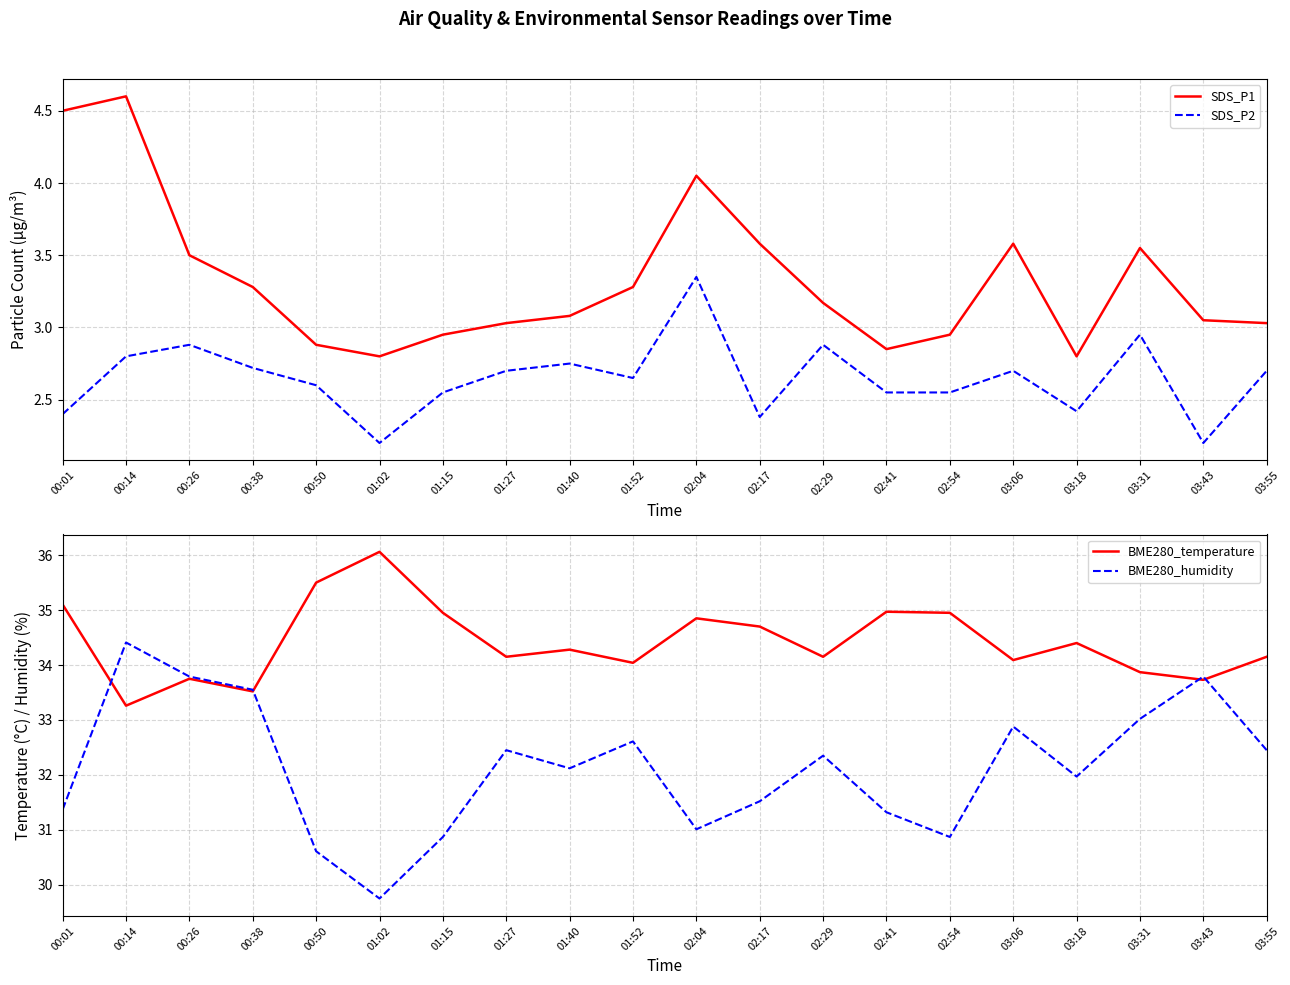

Which series has the largest total across all categories?

BME280_temperature